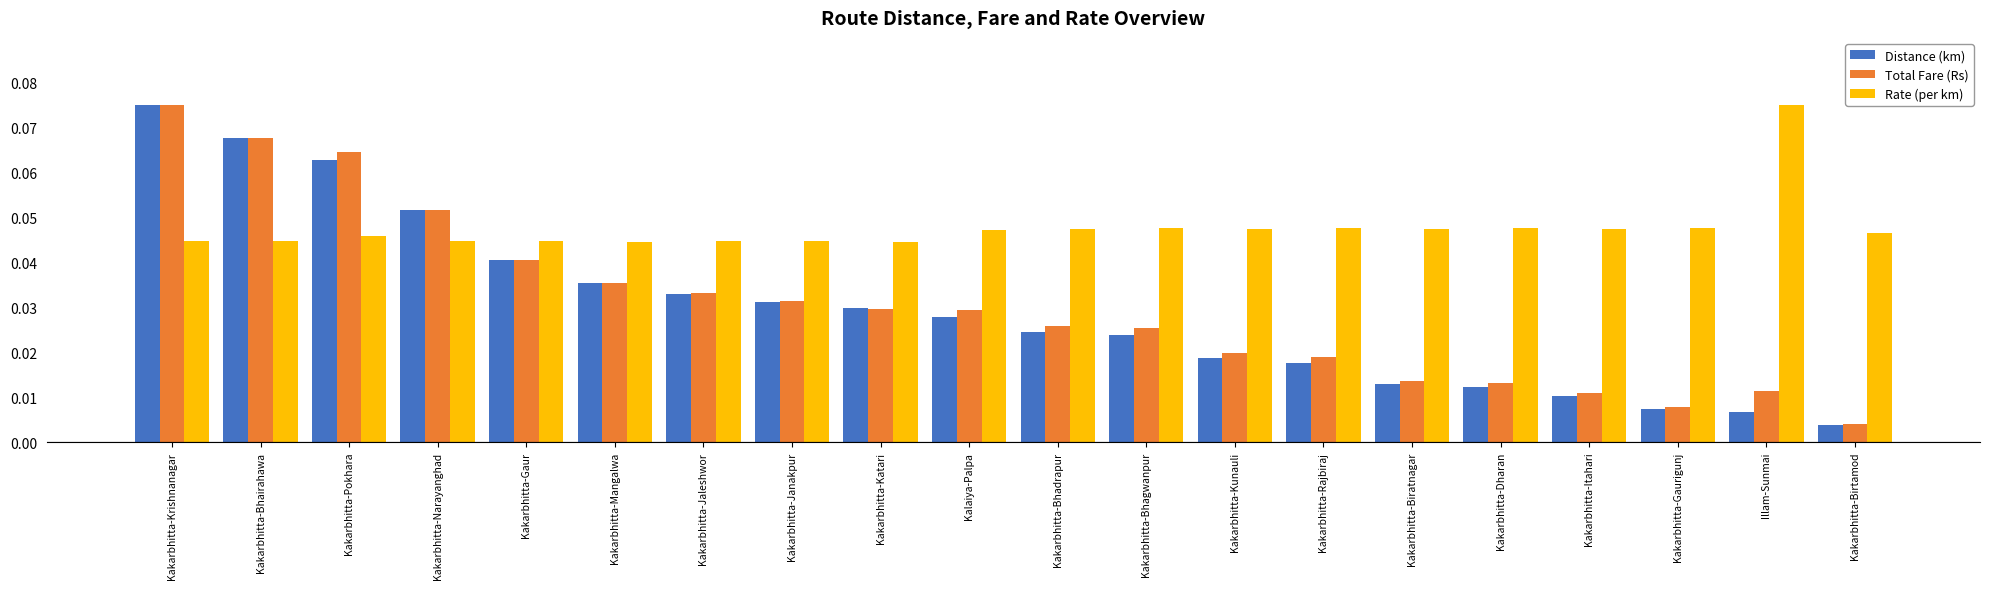

At which category is the sum across all series the highest?

Kakarbhitta-Krishnanagar